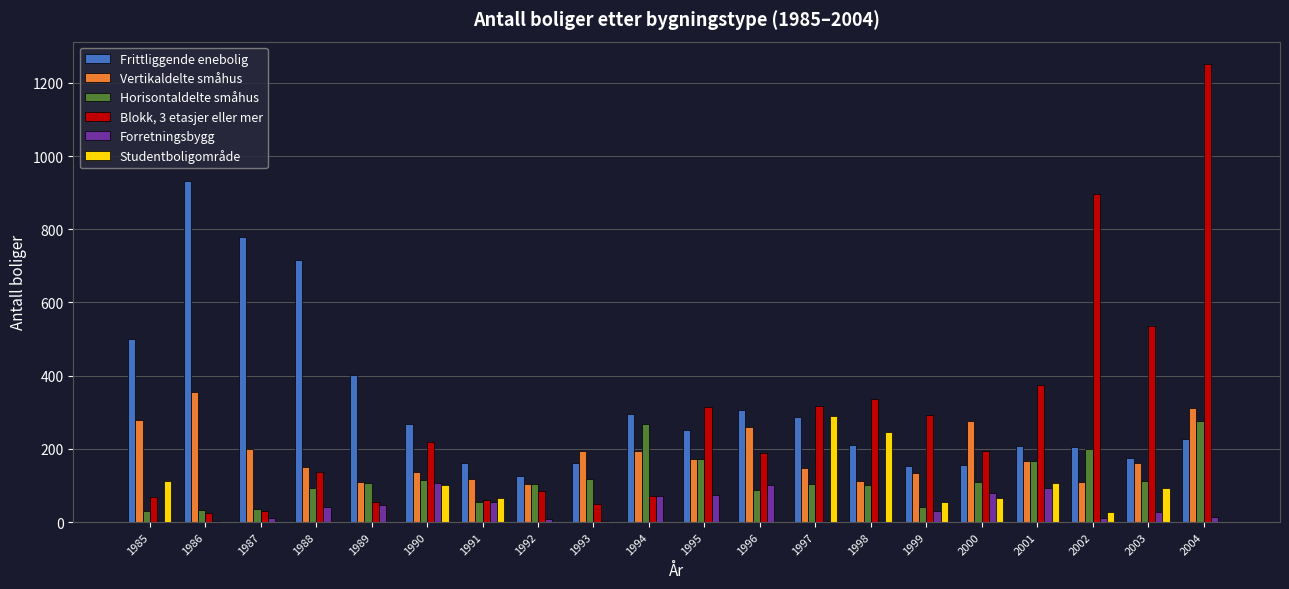

What is the maximum value shown in the chart?

1250